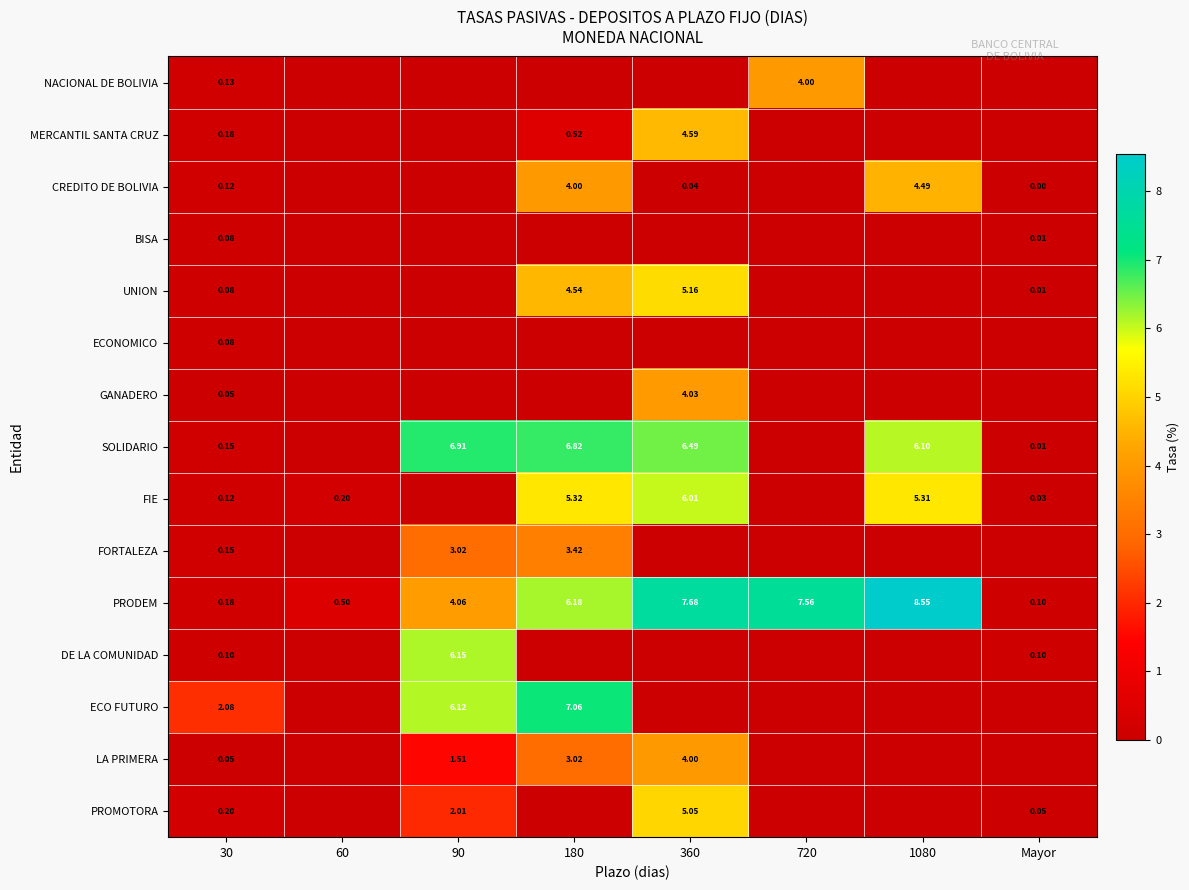

Is the value of SOLIDARIO at Mayor greater than the value of PRODEM at 720?

No